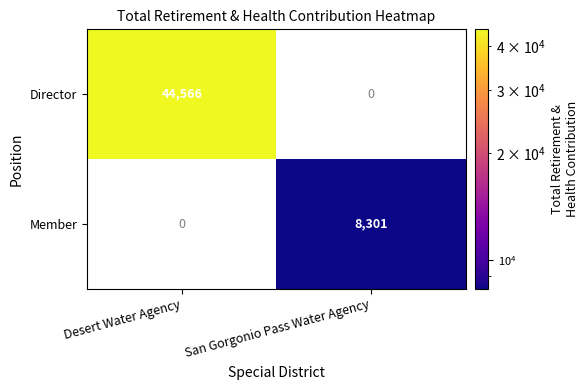

The Member series shows 10899.0 at San Gorgonio Pass Water Agency. True or false?

False